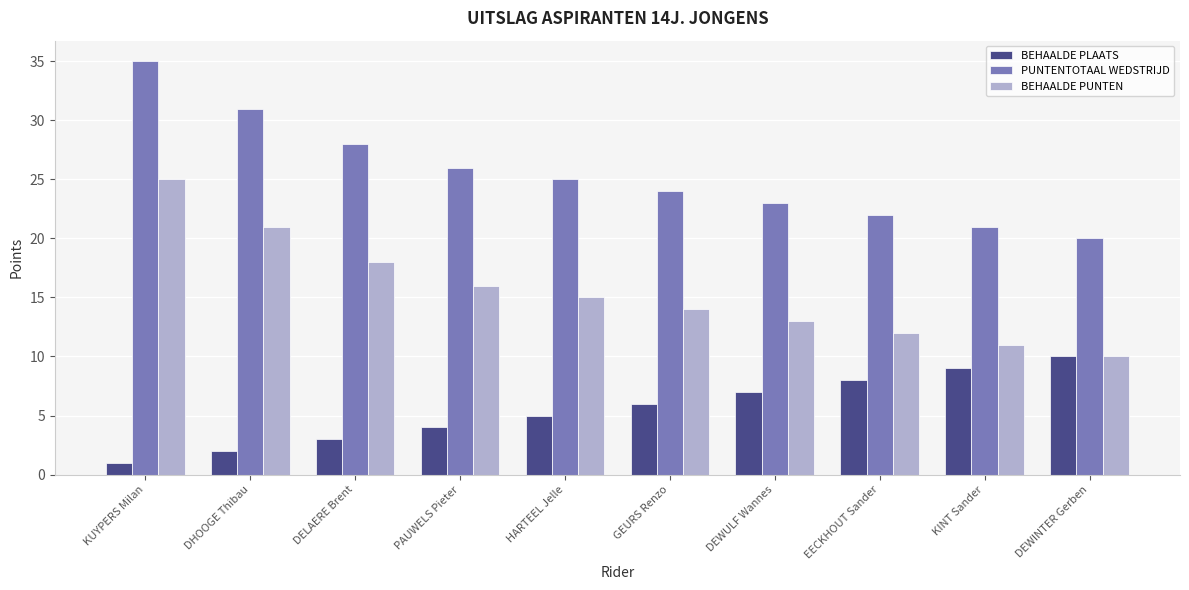

Read the BEHAALDE PUNTEN value at DELAERE Brent.

18